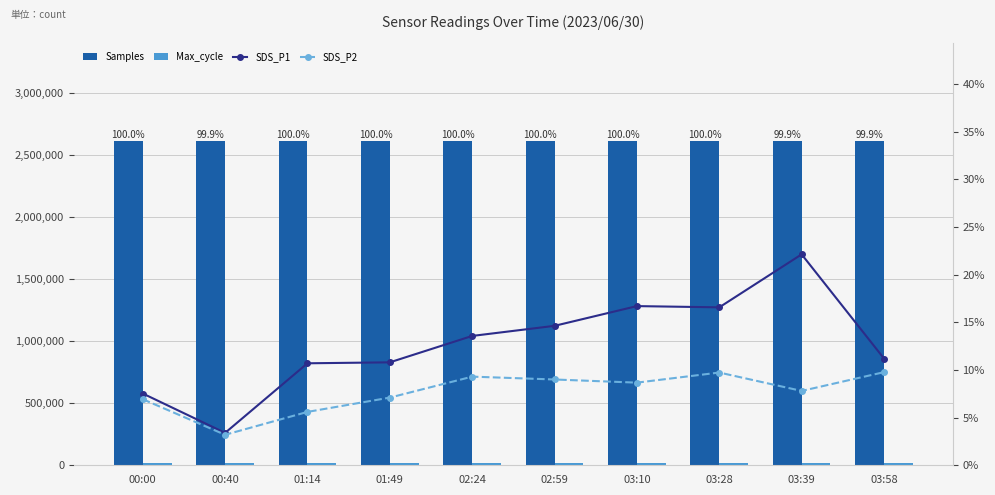

What is the difference between the highest and lowest values at 00:00?

2614471.1